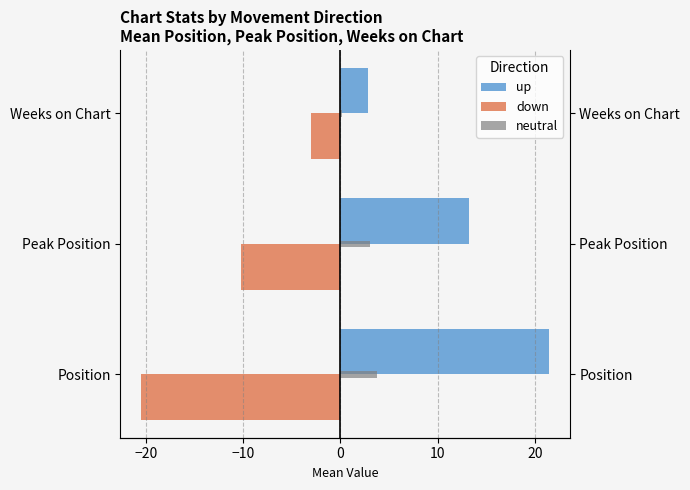

What is the difference between the maximum and minimum values in the up series?

18.6